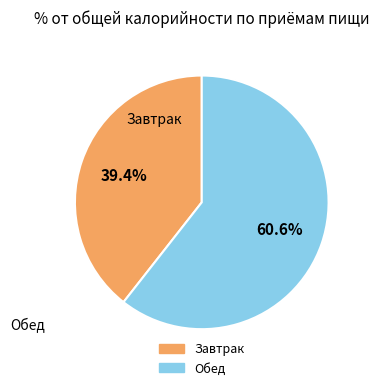

Does any single category account for the majority?

Yes